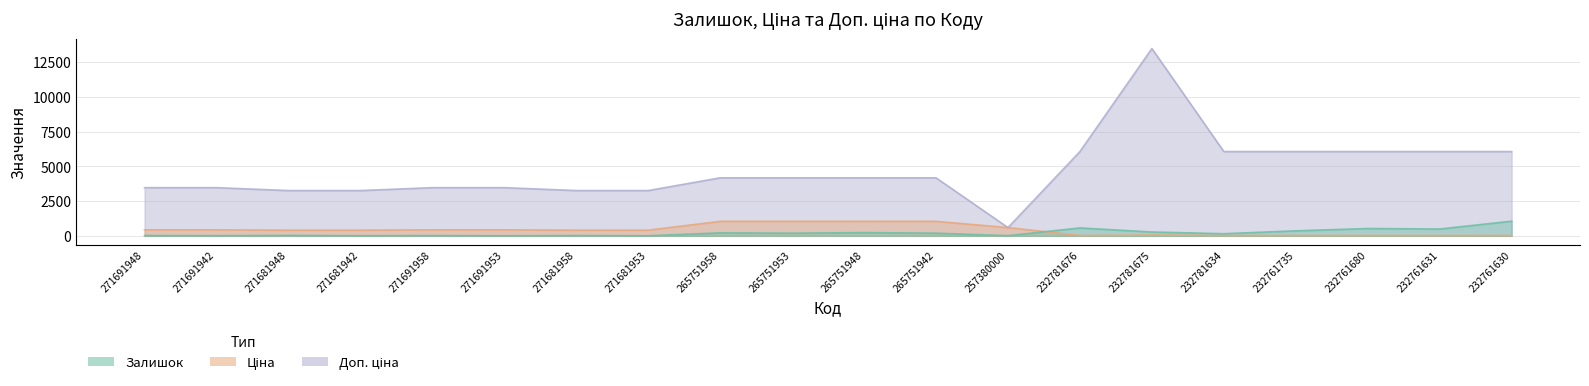

Which series has the largest total across all categories?

Доп. ціна